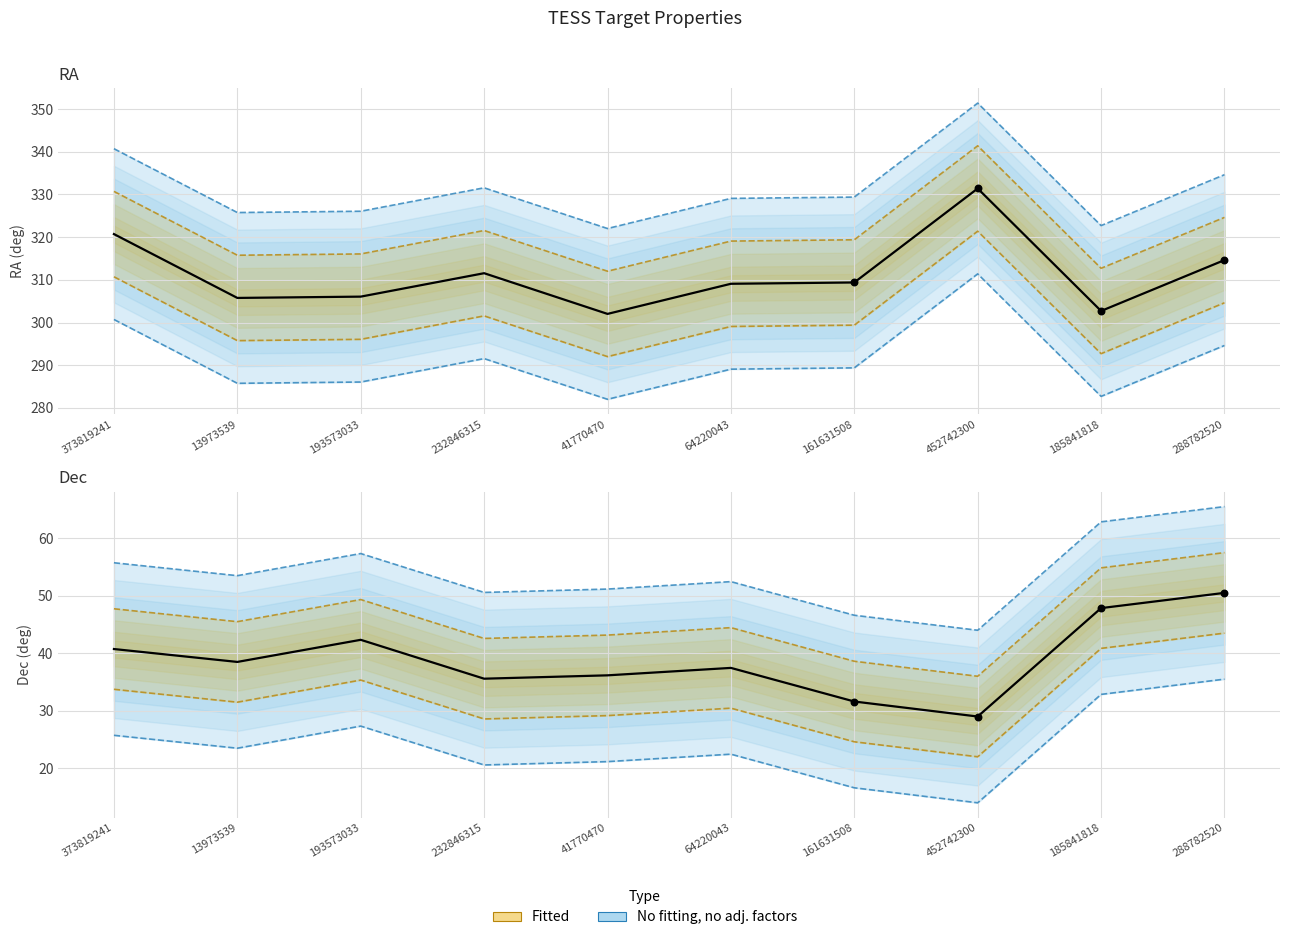

At which category is the sum across all series the highest?

288782520